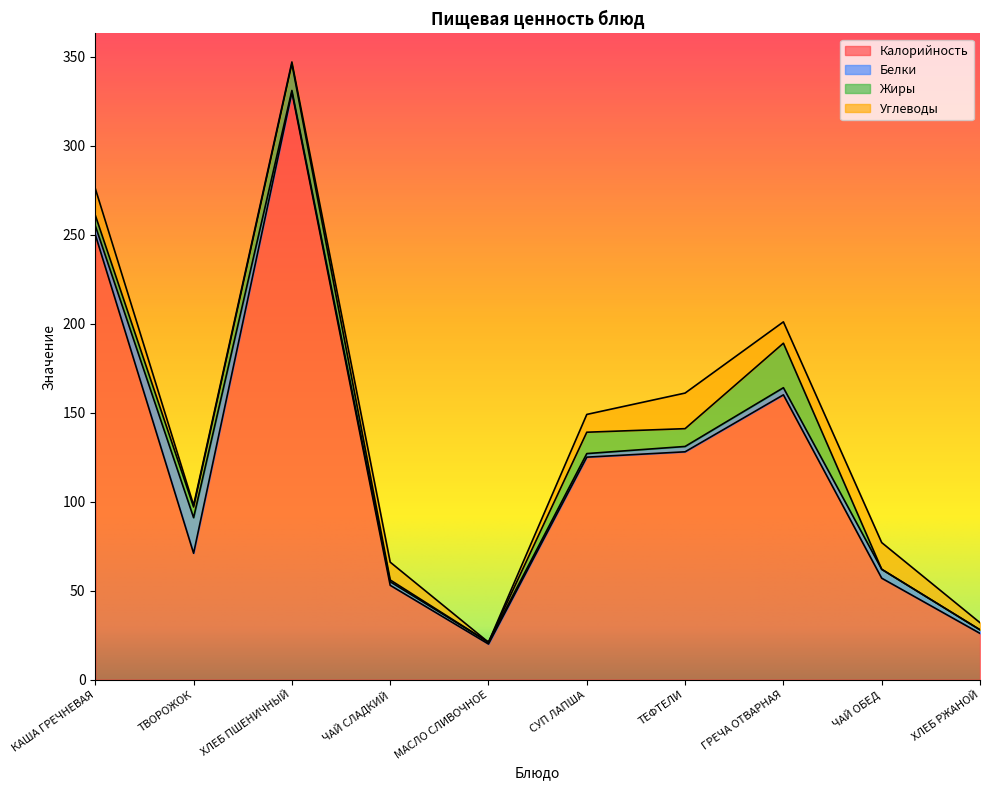

True or false: Белки has more than 0 points higher than both neighbors.

True